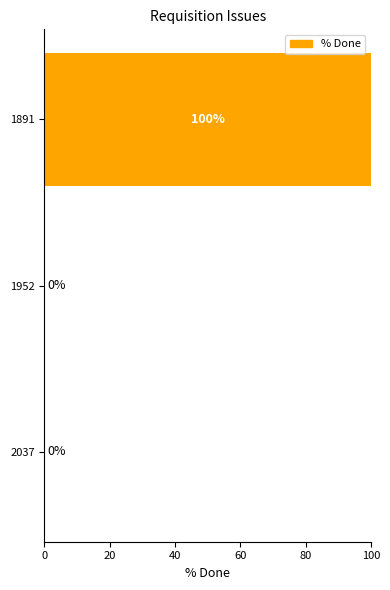

Is it true that the value at 2037 is 0?

True